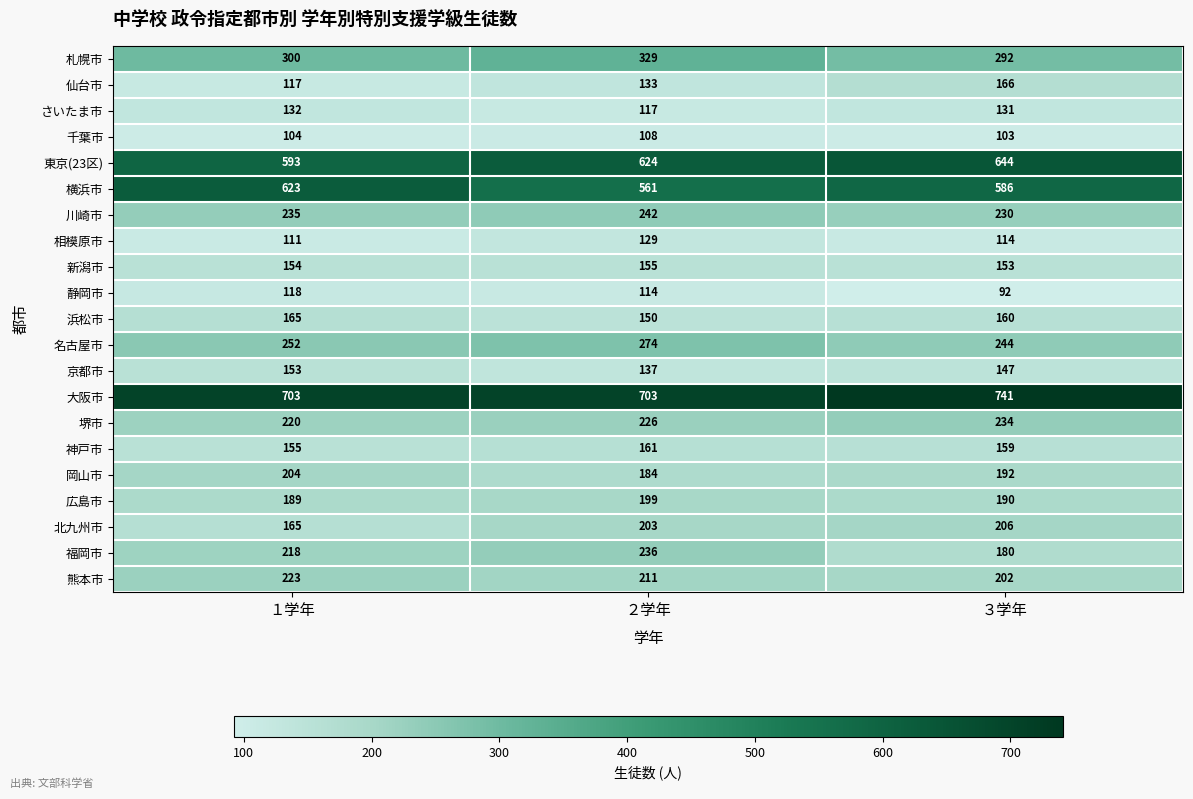

What is the total value across all series at ３学年?

5166